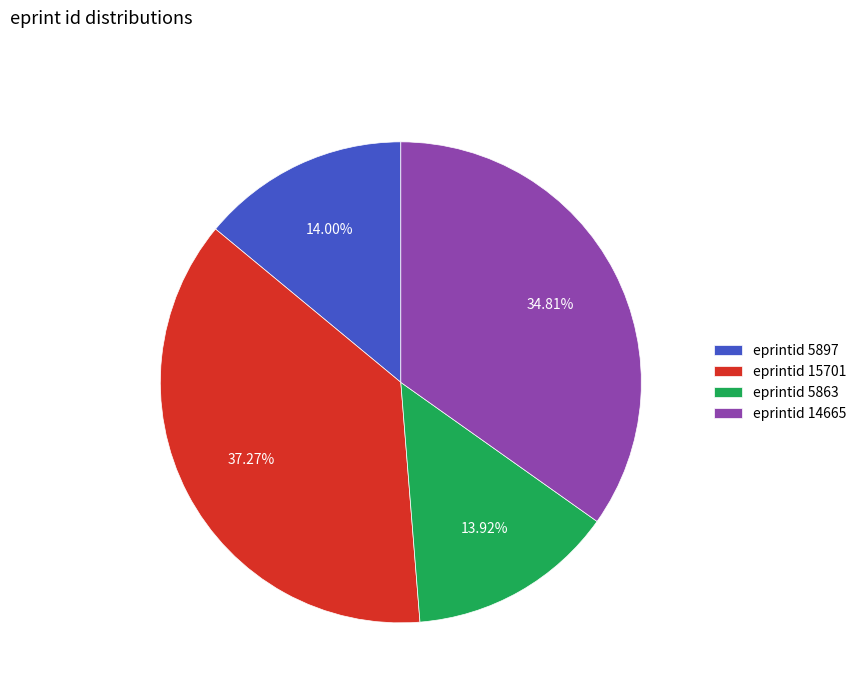

Between eprintid 5863 and eprintid 14665, which is larger?

eprintid 14665